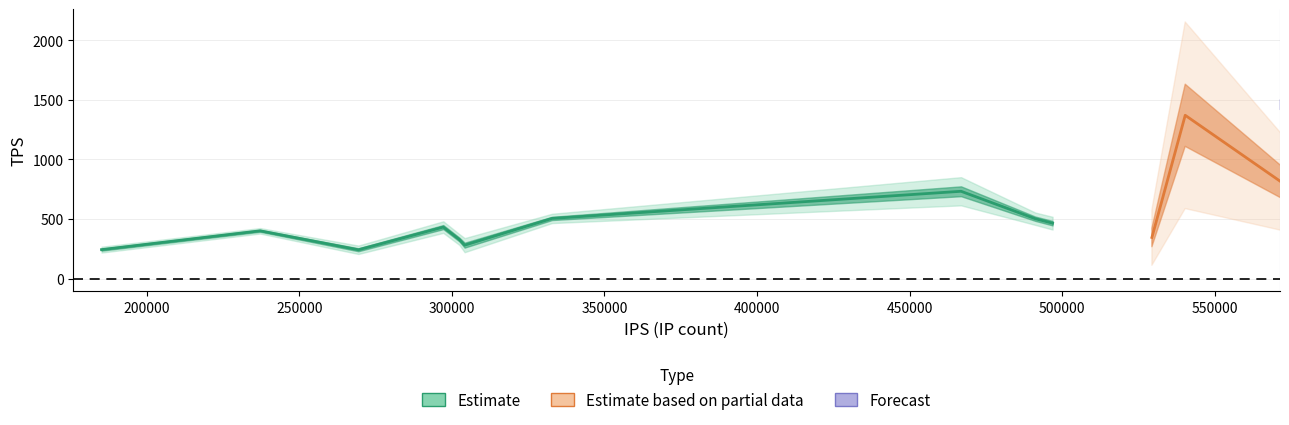

Is this an area chart (filled region under the line)?

No